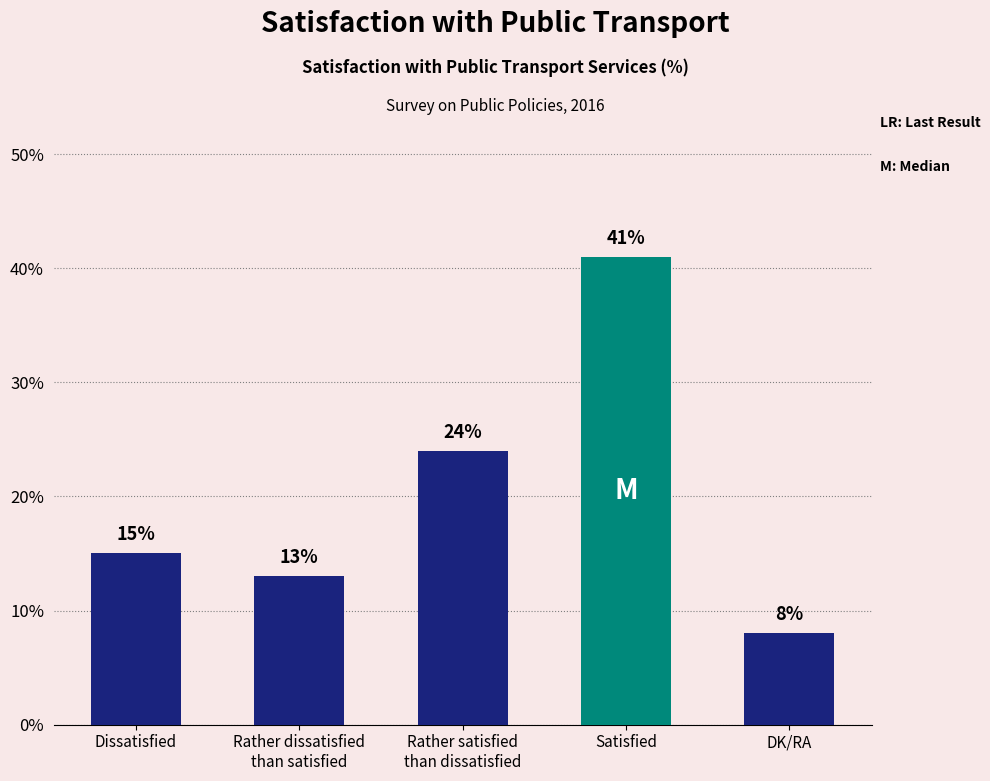

List the labels in order of value, largest first.

Satisfied, Rather satisfied
than dissatisfied, Dissatisfied, Rather dissatisfied
than satisfied, DK/RA